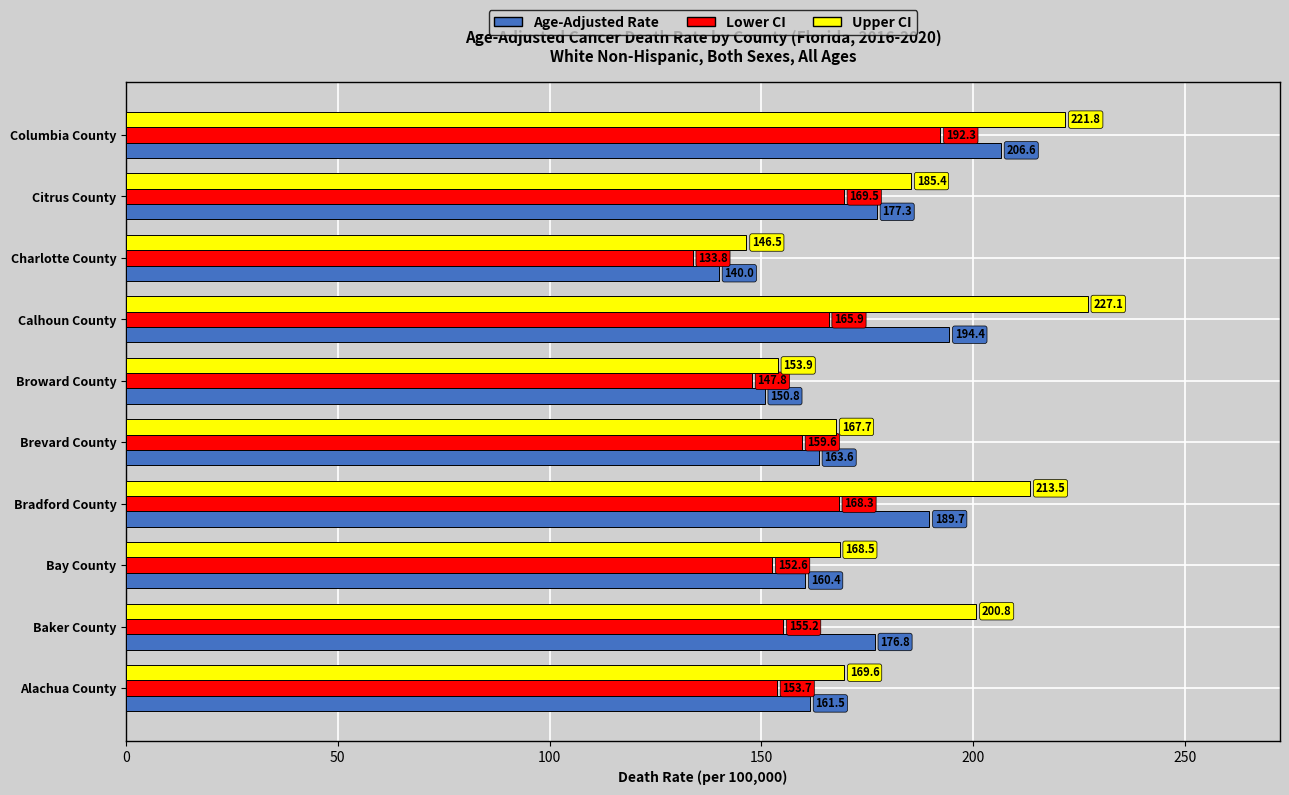

What is the difference between the second highest and second lowest values in the Age-Adjusted Rate series?

43.6